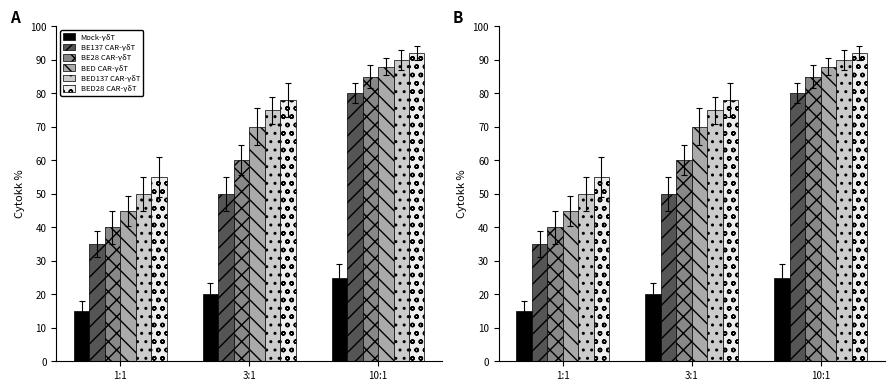

Reading left to right, what are all the values shown in this chart?

Mock-γδT: 15	20	25
BE137 CAR-γδT: 35	50	80
BE28 CAR-γδT: 40	60	85
BED CAR-γδT: 45	70	88
BED137 CAR-γδT: 50	75	90
BED28 CAR-γδT: 55	78	92